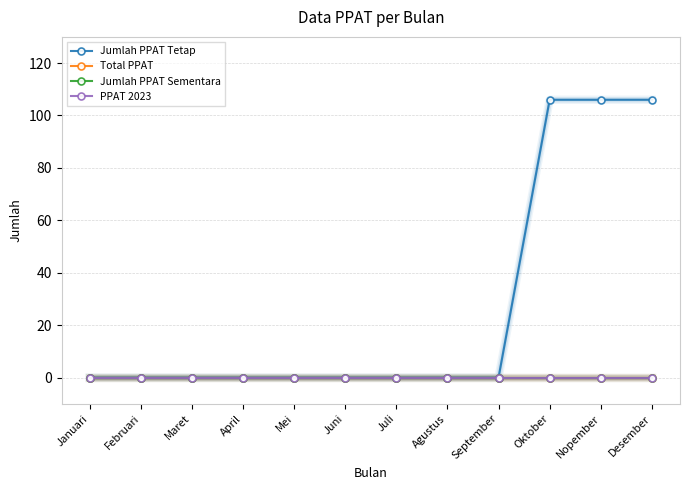

Between Februari and September, which series saw the biggest shift?

Jumlah PPAT Tetap